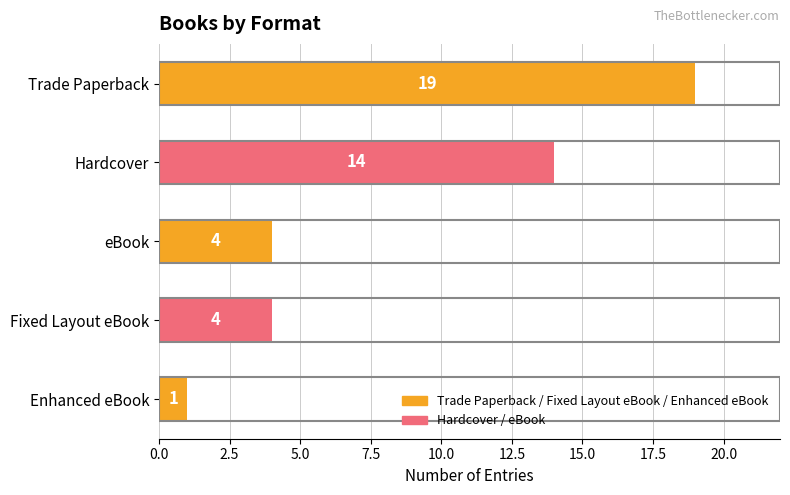

Is it true that the value at Hardcover is 14?

True